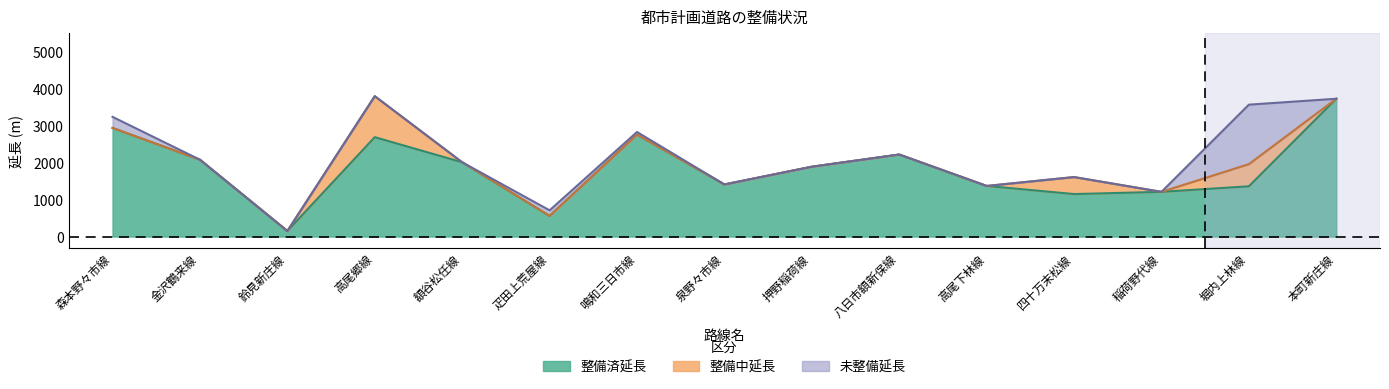

How many positive values does the 未整備延長 series have?

4